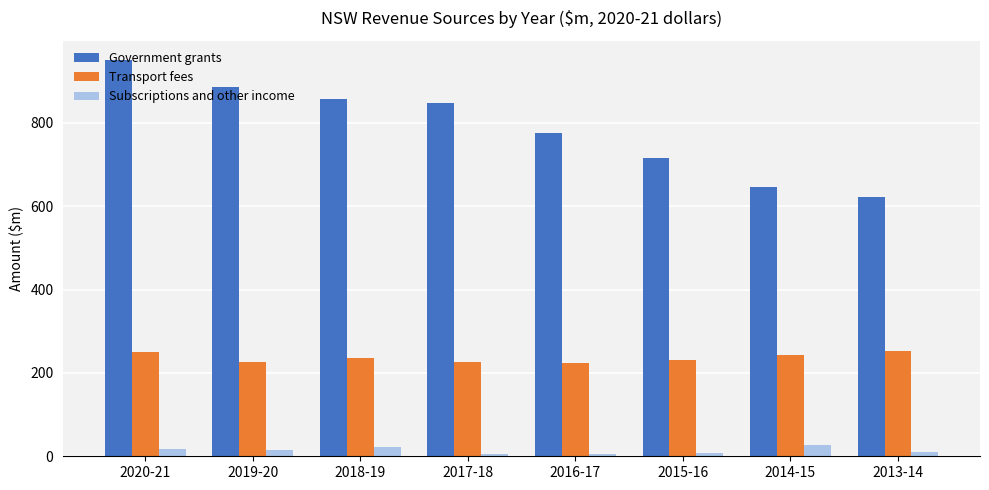

What is the lowest value of the Government grants series?

623.5